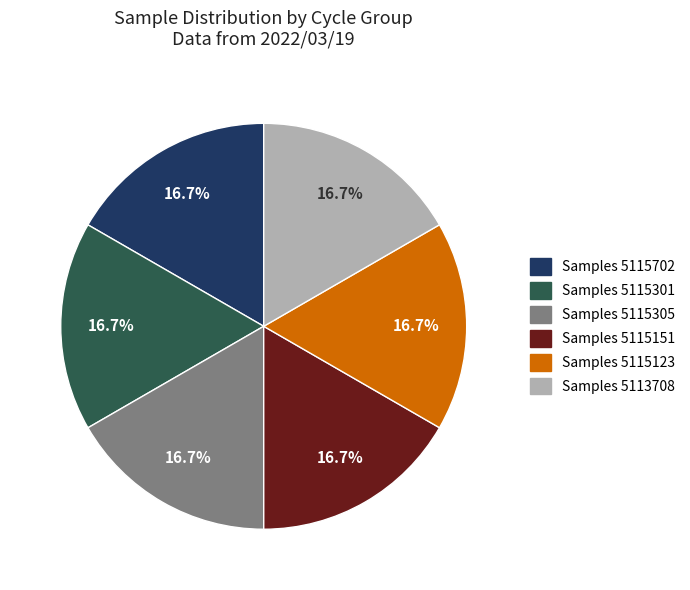

Is there a majority slice in this chart?

No